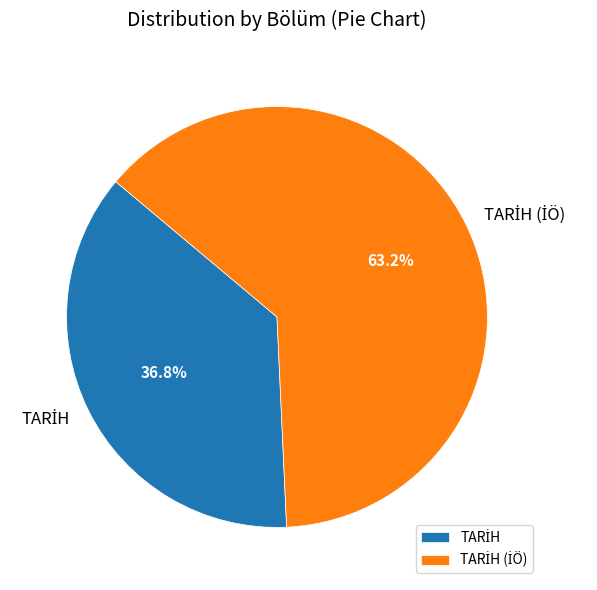

Is there any slice that represents more than half of the pie?

Yes